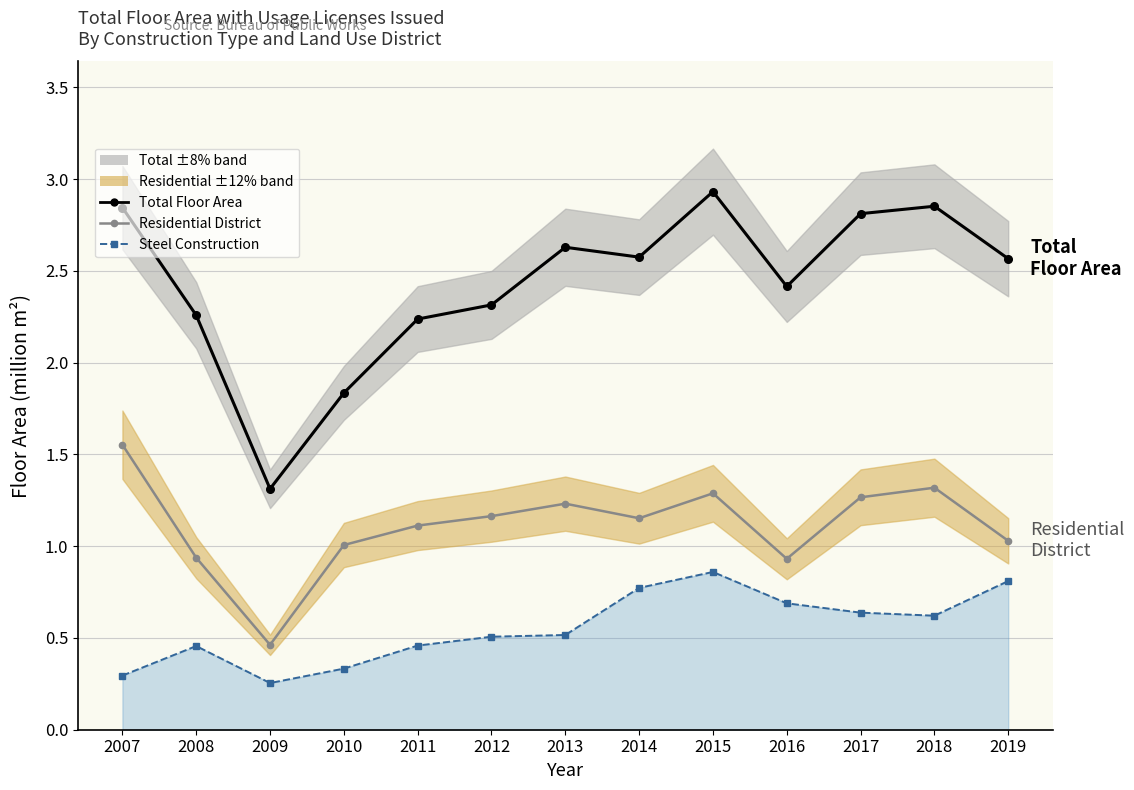

Rank the series by their maximum value, from lowest to highest.

Steel Construction, Residential District, Total Floor Area